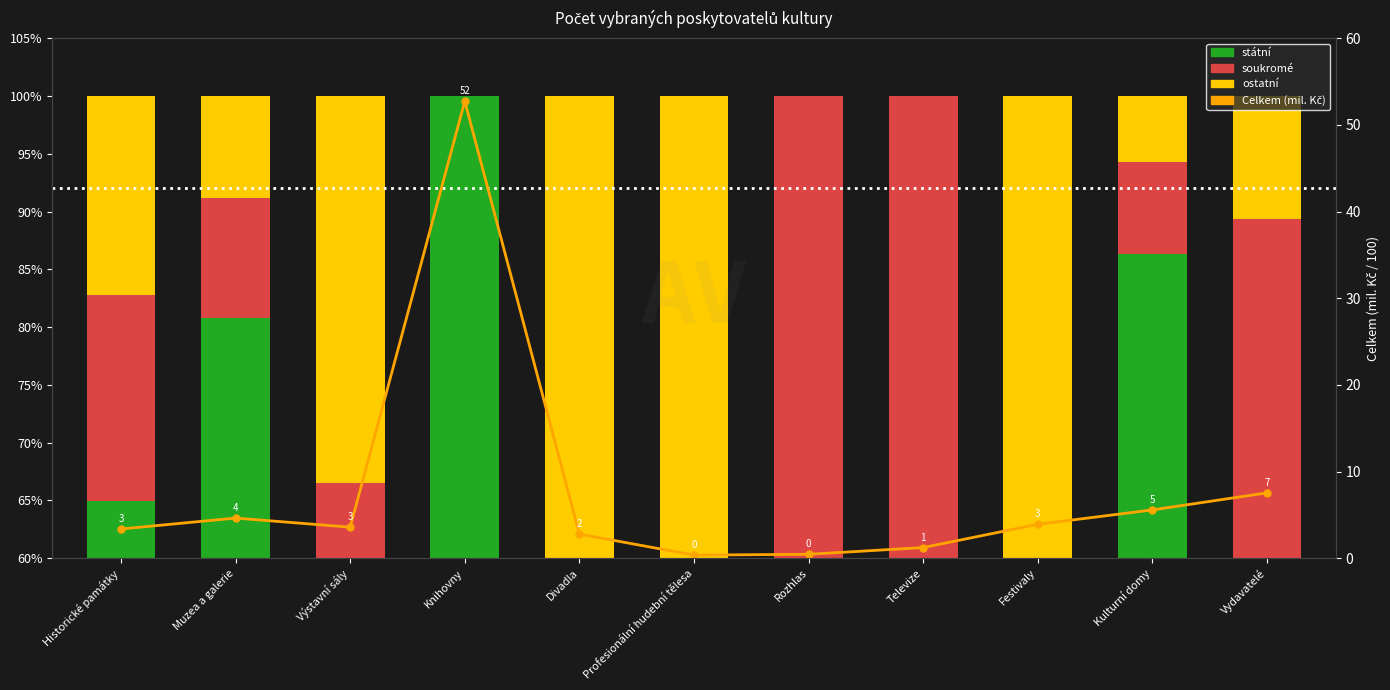

What position from the right is Televize?

4